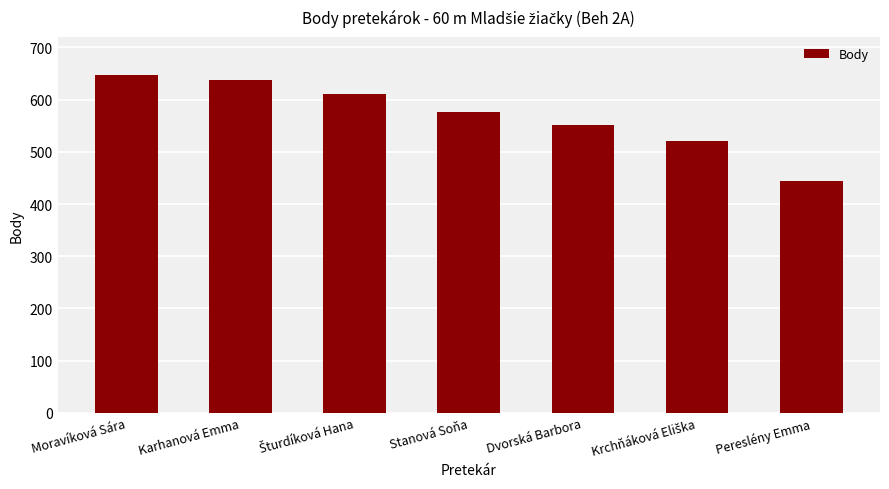

What is the change in value from Karhanová Emma to Dvorská Barbora?

-86